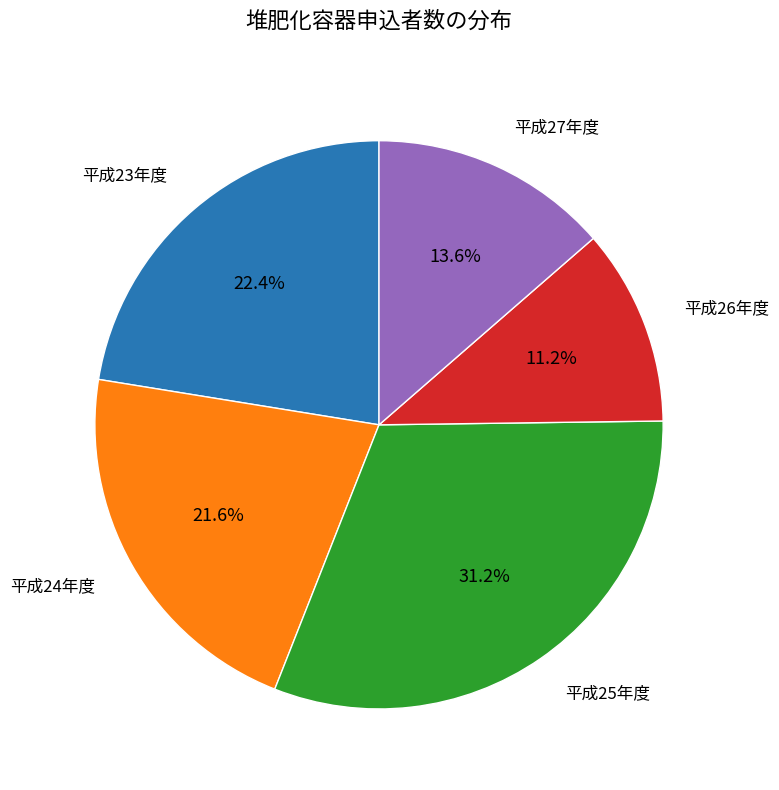

Is there any slice that represents more than half of the pie?

No